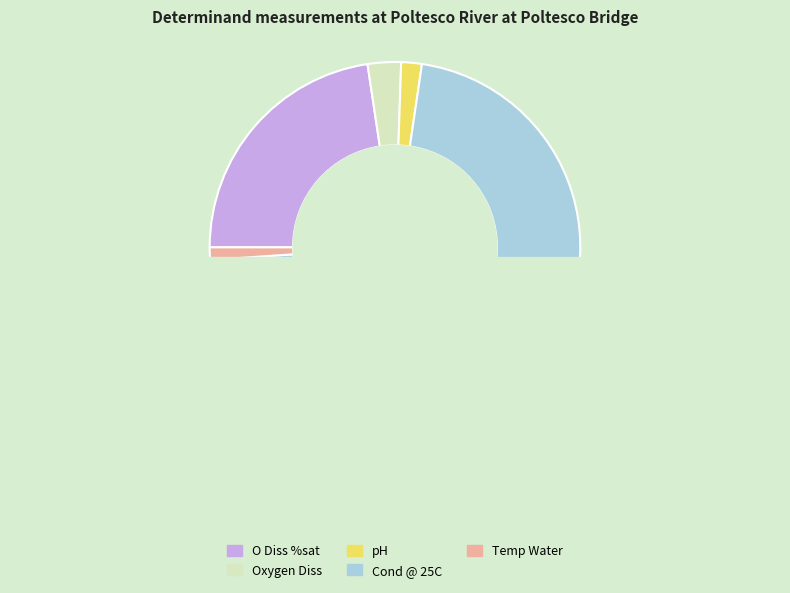

To the nearest percent, what is the difference between the pH and Temp Water slice percentages?

1%